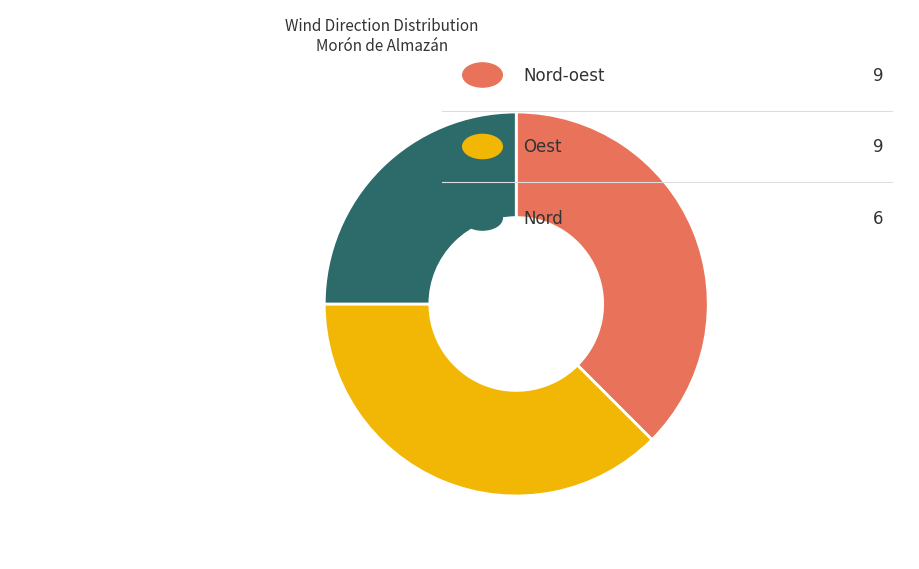

Is there any slice that represents more than half of the pie?

No